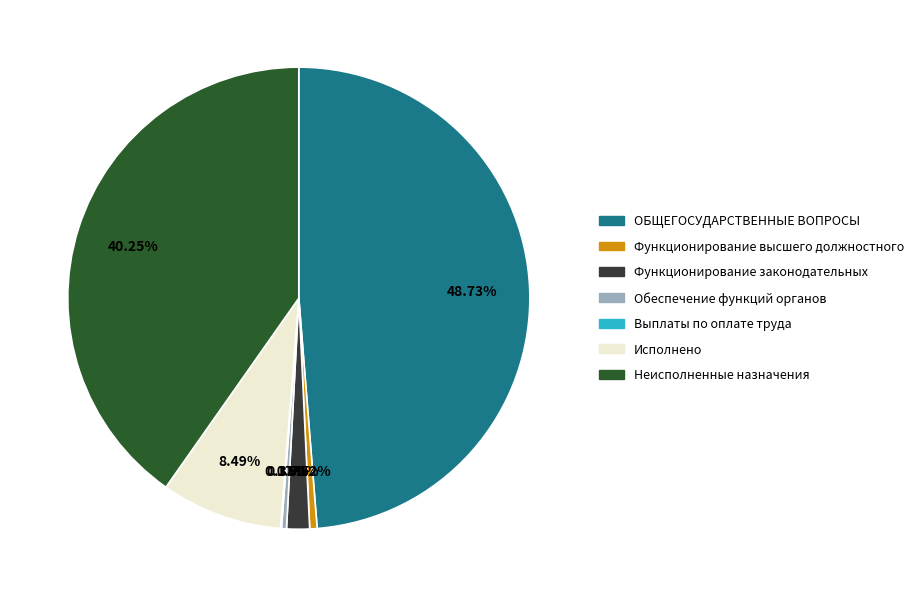

What portion of the pie excludes Исполнено?

91.5%